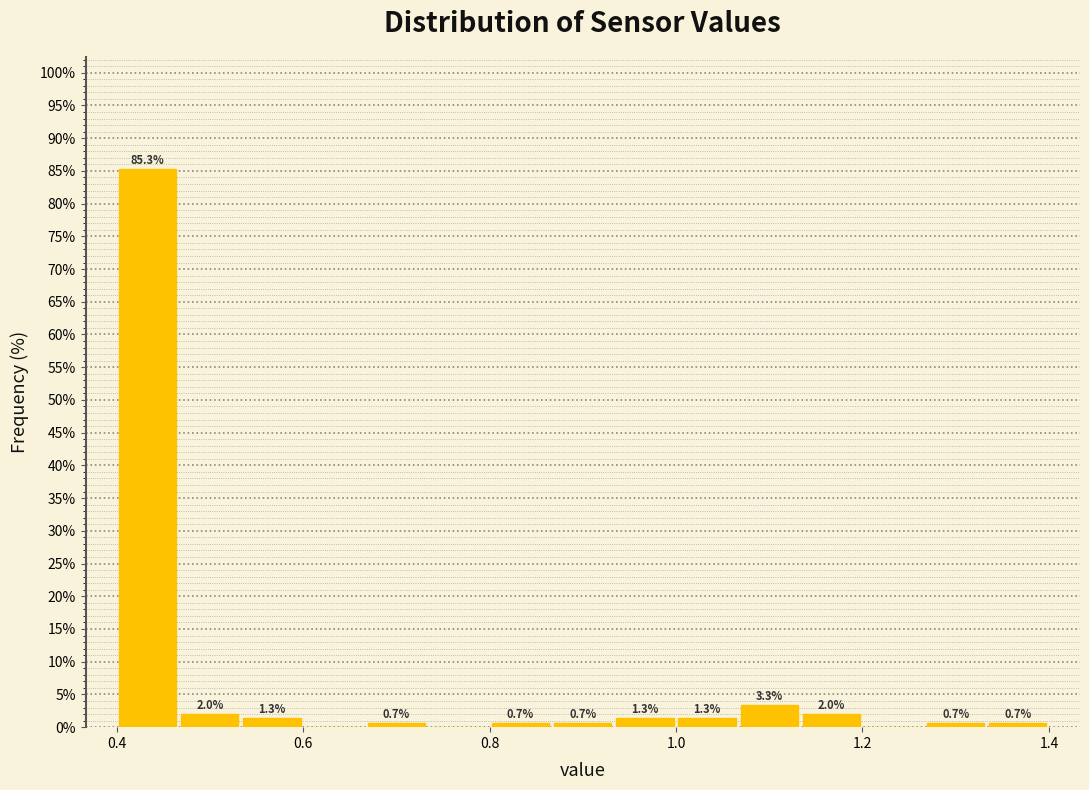

Around what value on the x-axis is the tallest bar? Give the approximate position of its centre, as read against the axis.

0.44